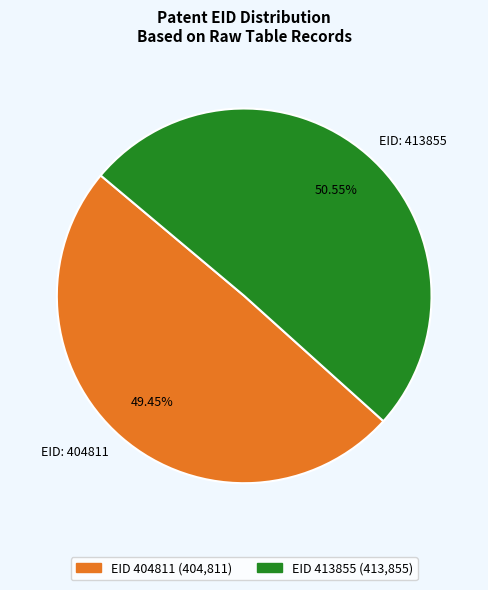

Count the number of slices in the pie.

2